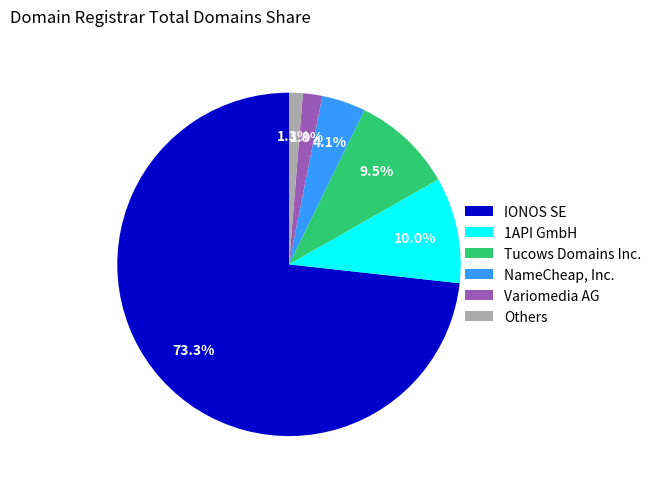

To the nearest percent, what is the difference between the largest and smallest slice percentages?

72%